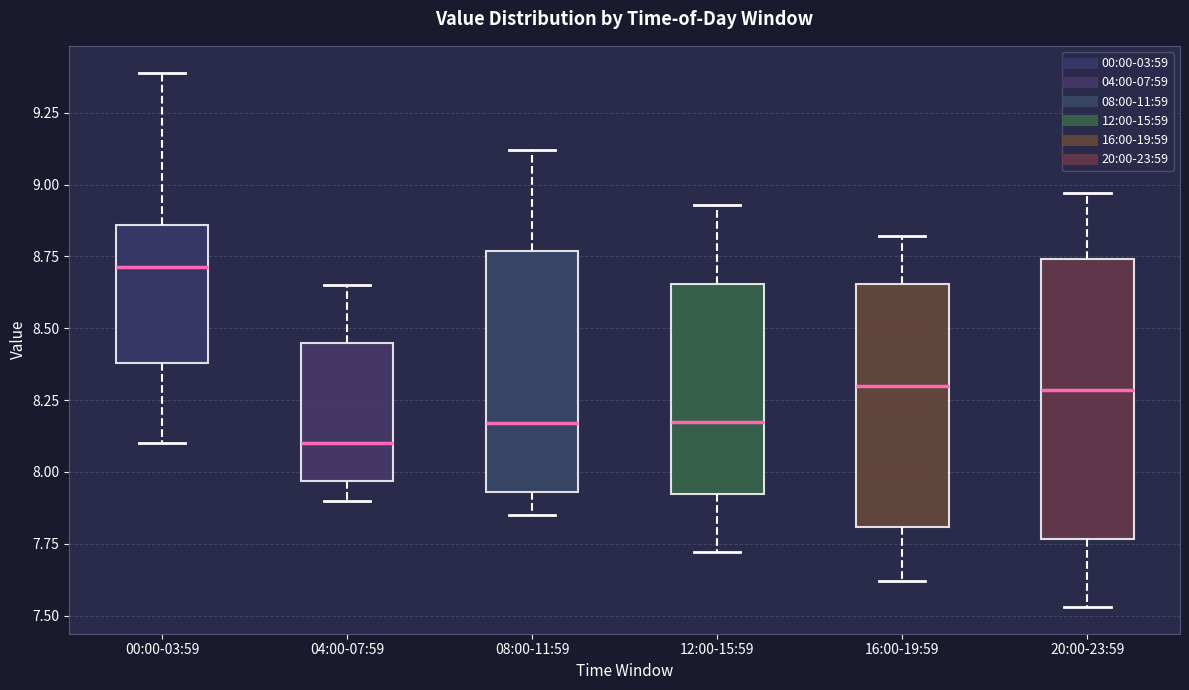

Reading left to right, read every box against the y-axis: the position of its median line, the range the box covers, and the ends of its whiskers. The values are not printed on the chart, so give them approximately, as read against the axis.

00:00-03:59: median 8.70, box 8.40 to 8.85, whiskers 8.10 to 9.40
04:00-07:59: median 8.10, box 7.95 to 8.45, whiskers 7.90 to 8.65
08:00-11:59: median 8.15, box 7.95 to 8.75, whiskers 7.85 to 9.10
12:00-15:59: median 8.20, box 7.95 to 8.65, whiskers 7.70 to 8.95
16:00-19:59: median 8.30, box 7.80 to 8.65, whiskers 7.60 to 8.80
20:00-23:59: median 8.30, box 7.75 to 8.75, whiskers 7.55 to 8.95